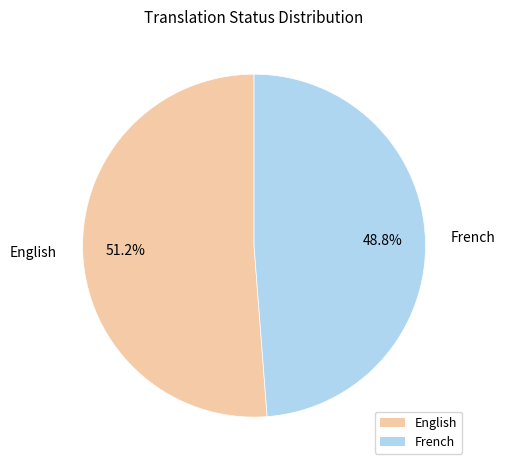

What percentage is the English slice, to the nearest percent?

51%